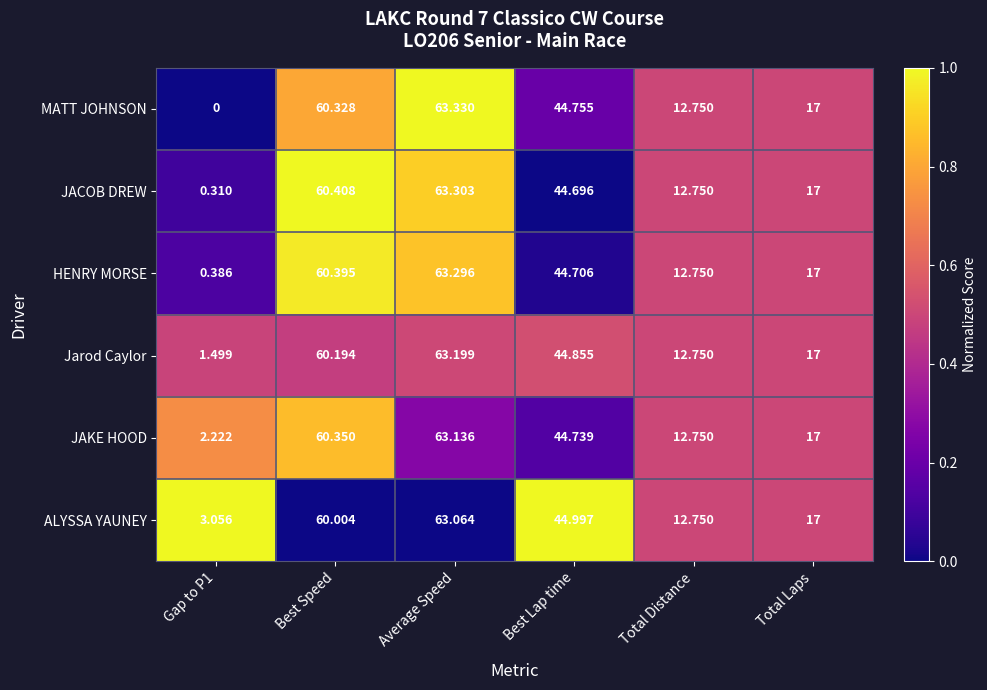

Which series has the widest spread of values?

MATT JOHNSON